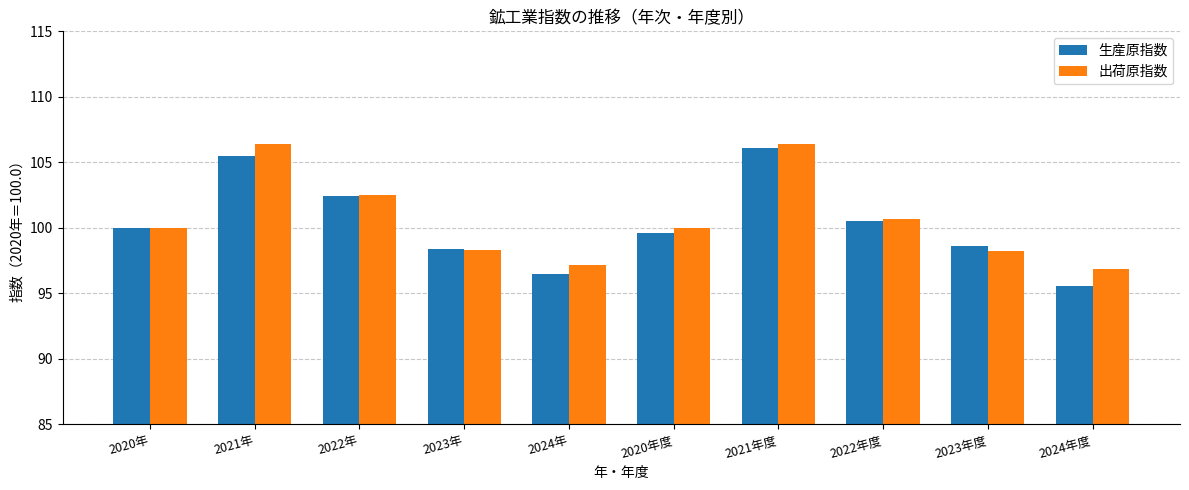

What are all the series names shown in the legend?

生産原指数, 出荷原指数